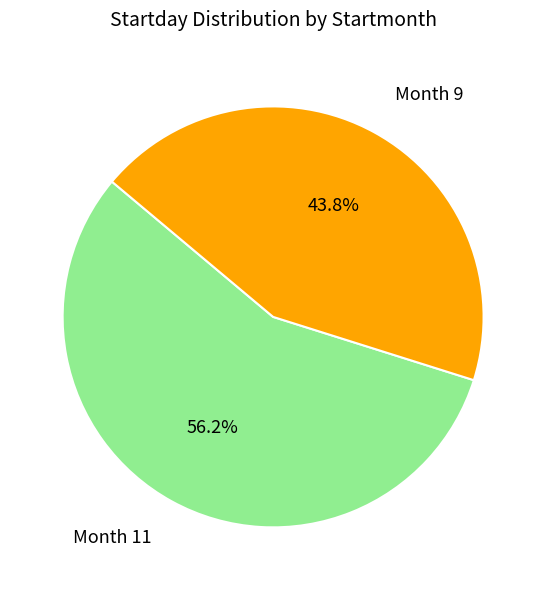

How many segments does this pie chart have?

2